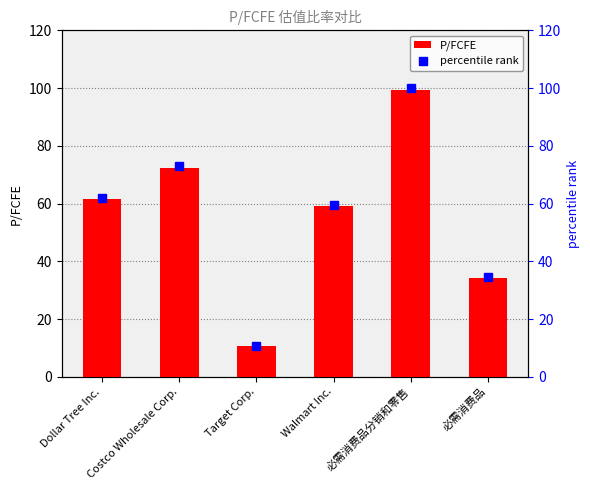

How many values in the percentile rank series exceed 61?

3